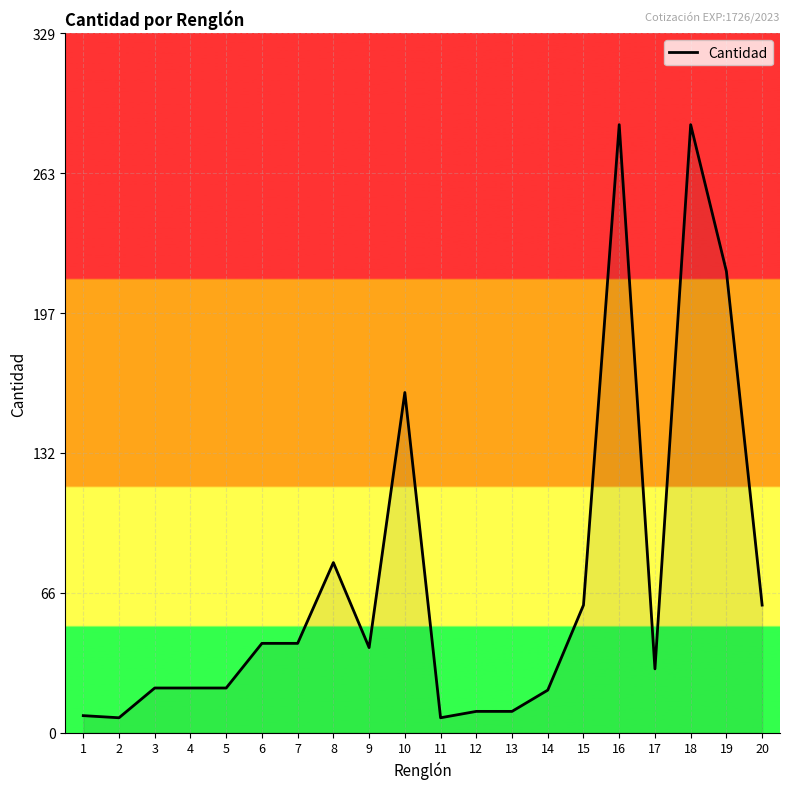

What is the greatest value displayed?

286